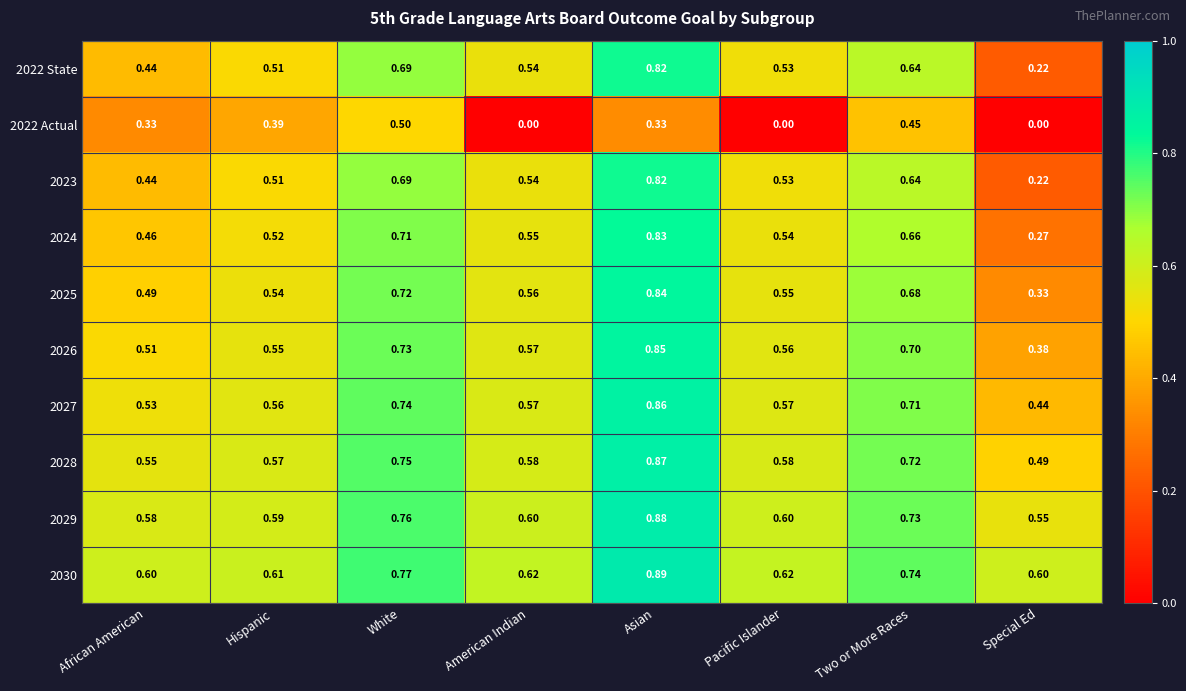

At which category is the sum across all series the highest?

Asian